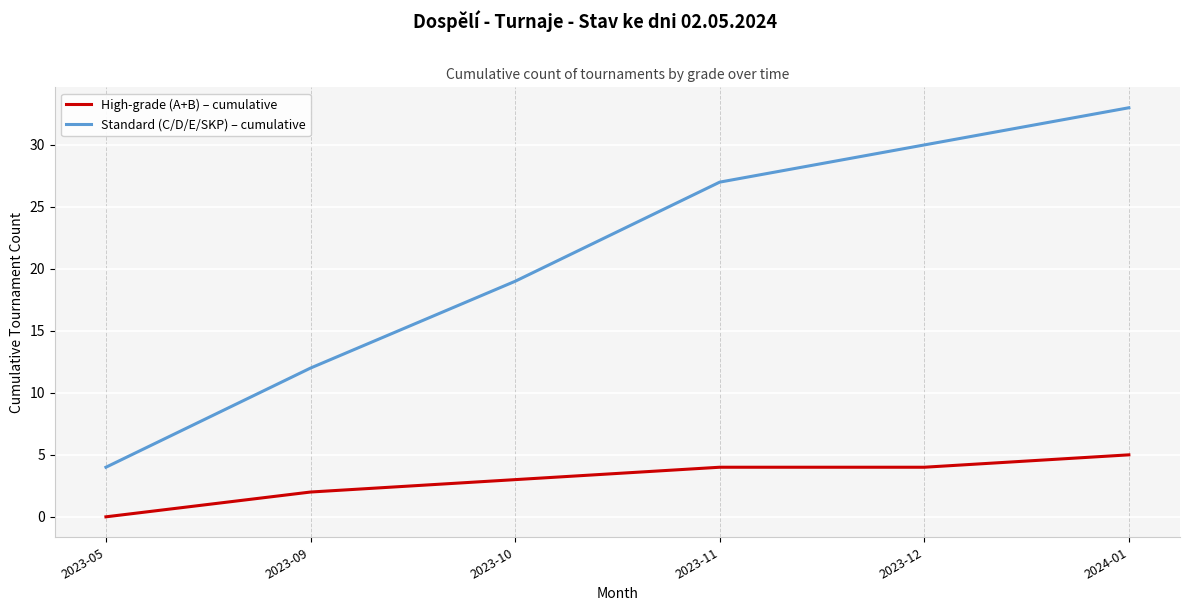

What is the greatest value displayed?

33